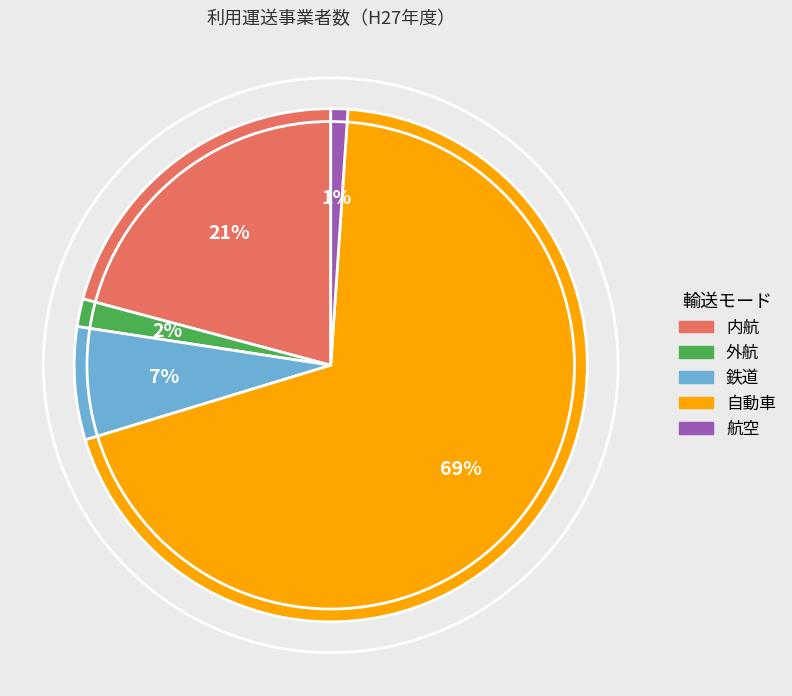

Which category accounts for the majority?

自動車